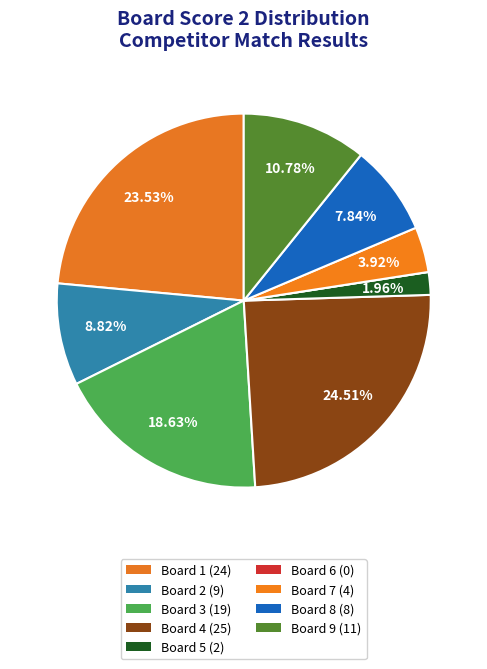

What is the change in value from Board 5 to Board 7?

+2